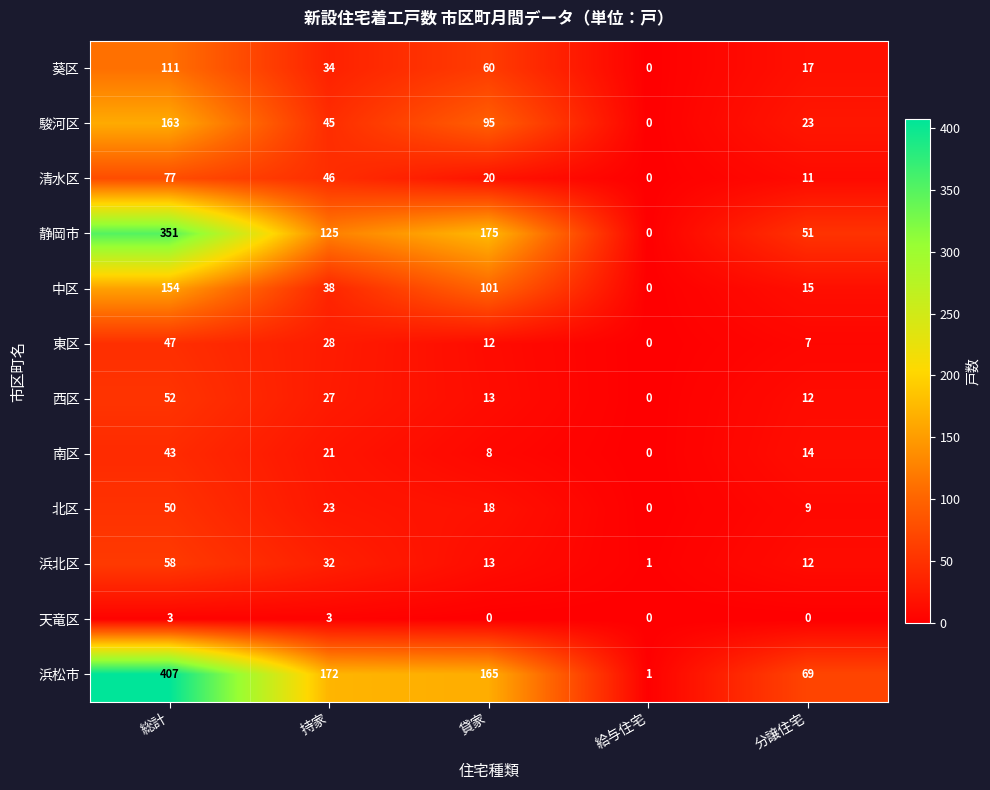

How many values in 葵区 are above zero?

4